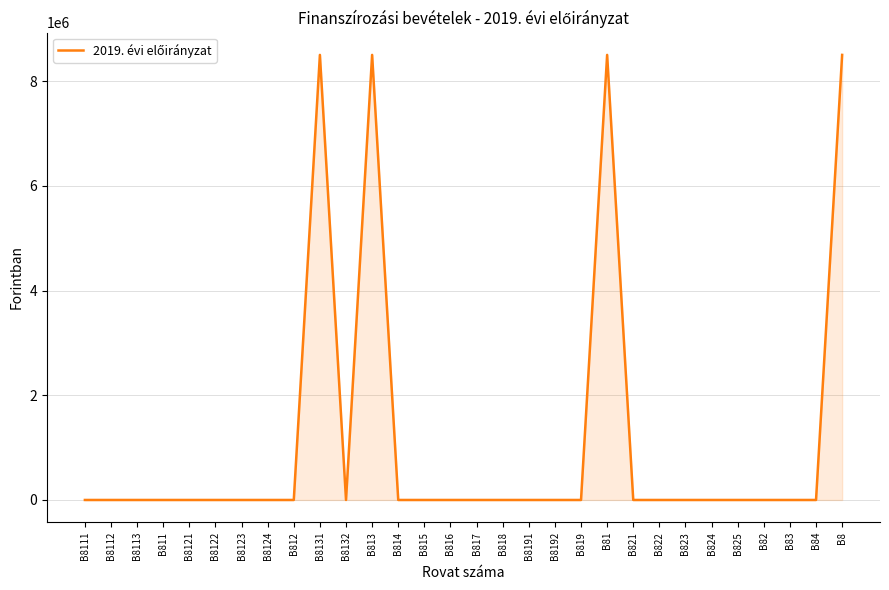

Reading left to right, list all the values displayed in this chart.

B8111=0	B8112=0	B8113=0	B811=0	B8121=0	B8122=0	B8123=0	B8124=0	B812=0	B8131=8499987	B8132=0	B813=8499987	B814=0	B815=0	B816=0	B817=0	B818=0	B8191=0	B8192=0	B819=0	B81=8499987	B821=0	B822=0	B823=0	B824=0	B825=0	B82=0	B83=0	B84=0	B8=8499987